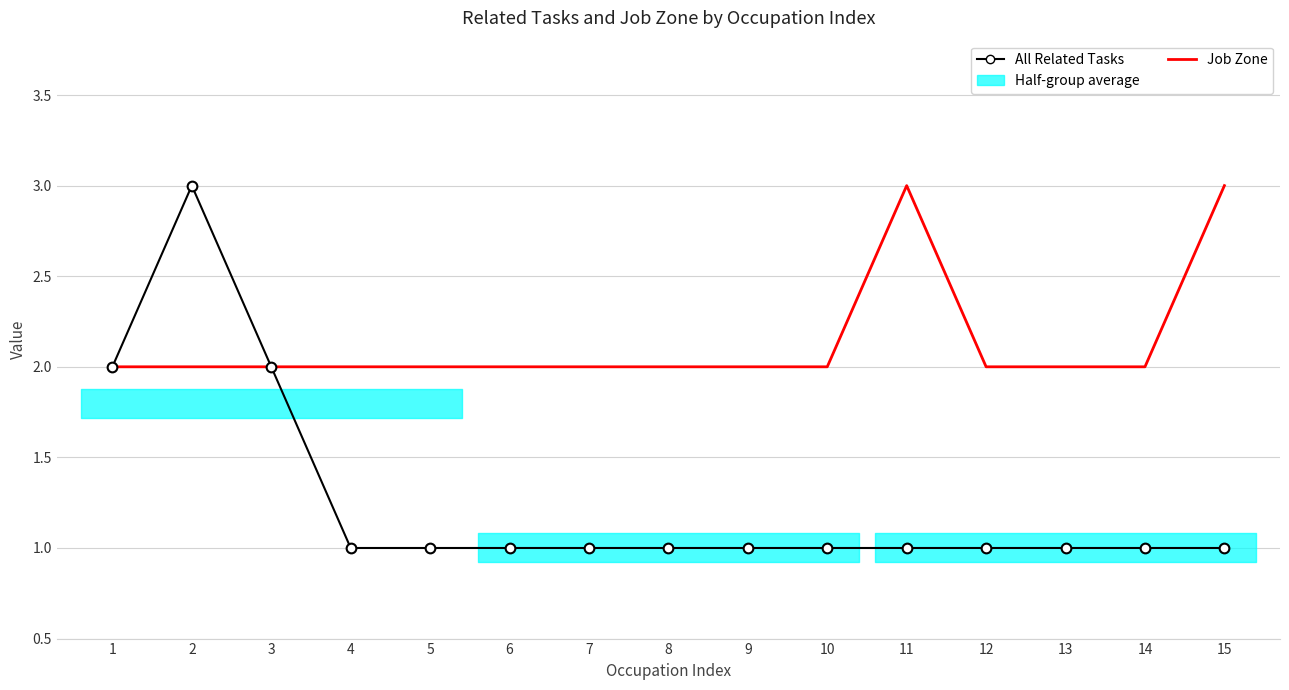

What is the approximate value of All Related Tasks at 12?

1